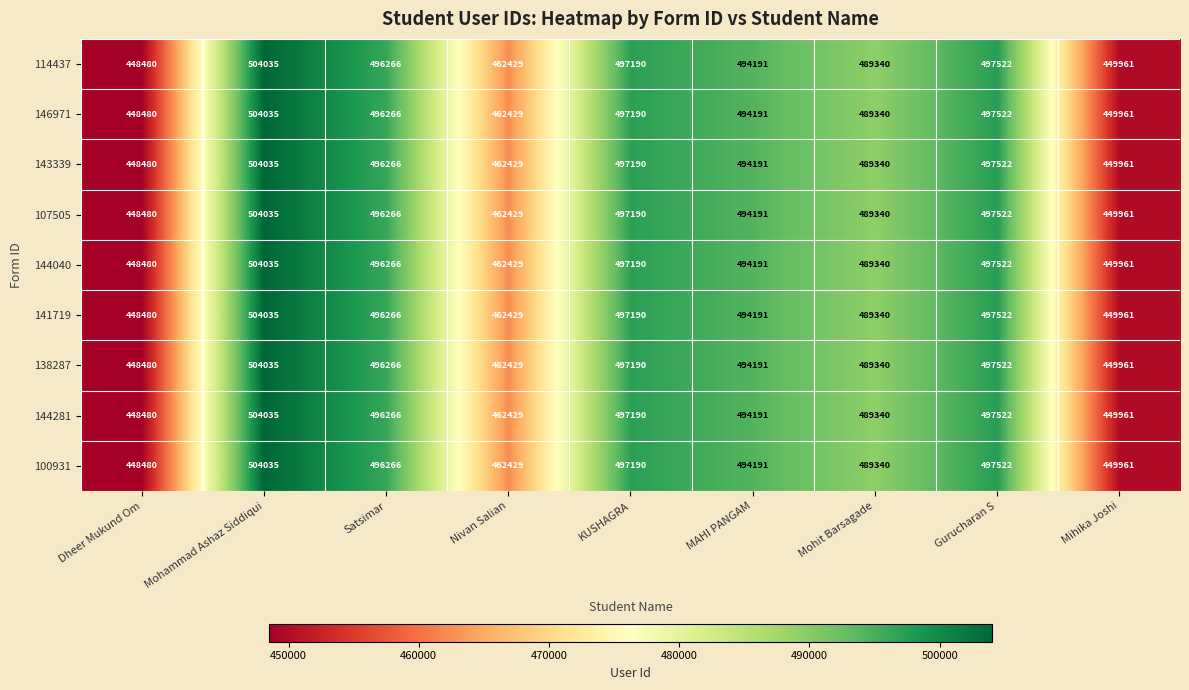

Which category has the lowest value in the 144281 series?

Dheer Mukund Om